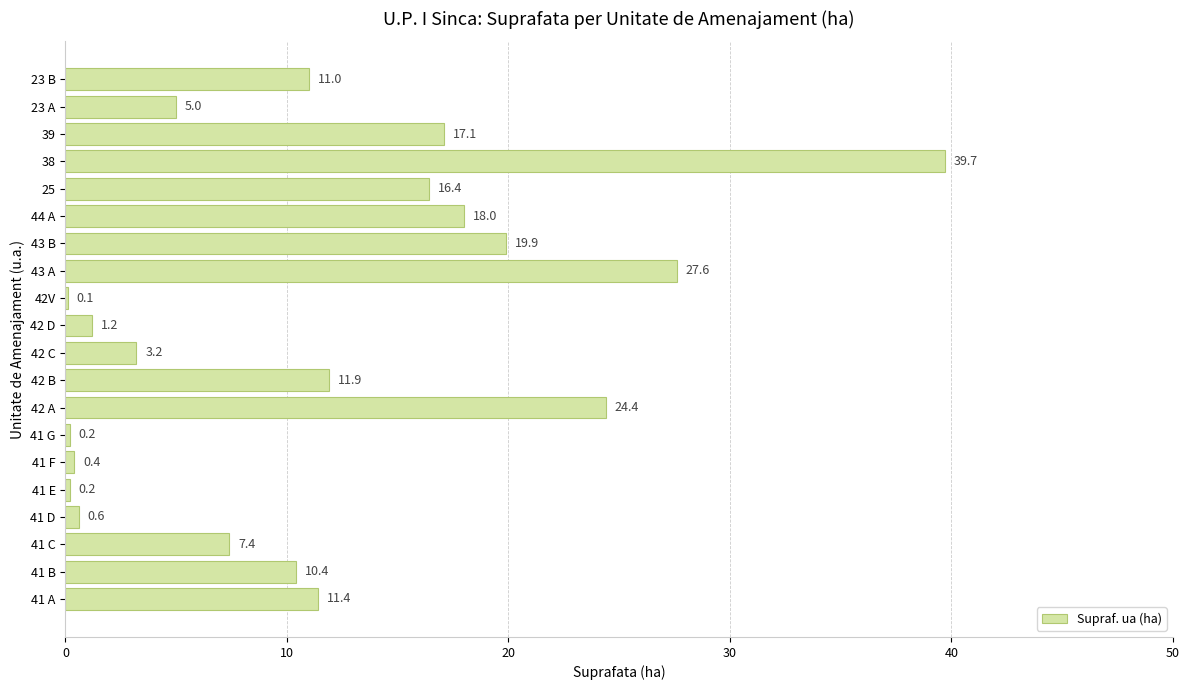

Which has a higher value, 43 A or 41 F?

43 A